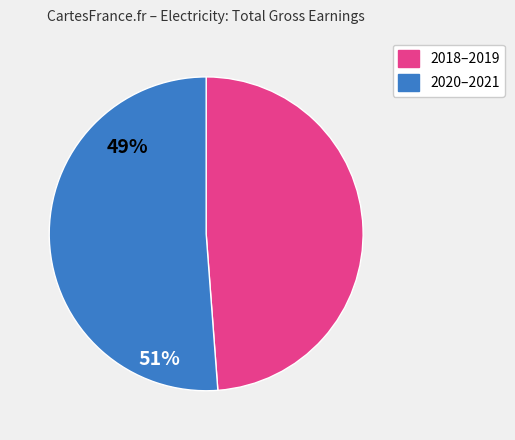

Is there a majority slice in this chart?

Yes